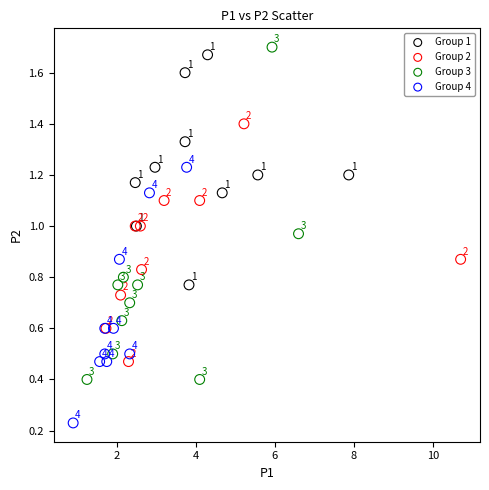

Which series reaches the maximum Y coordinate?

Group 3